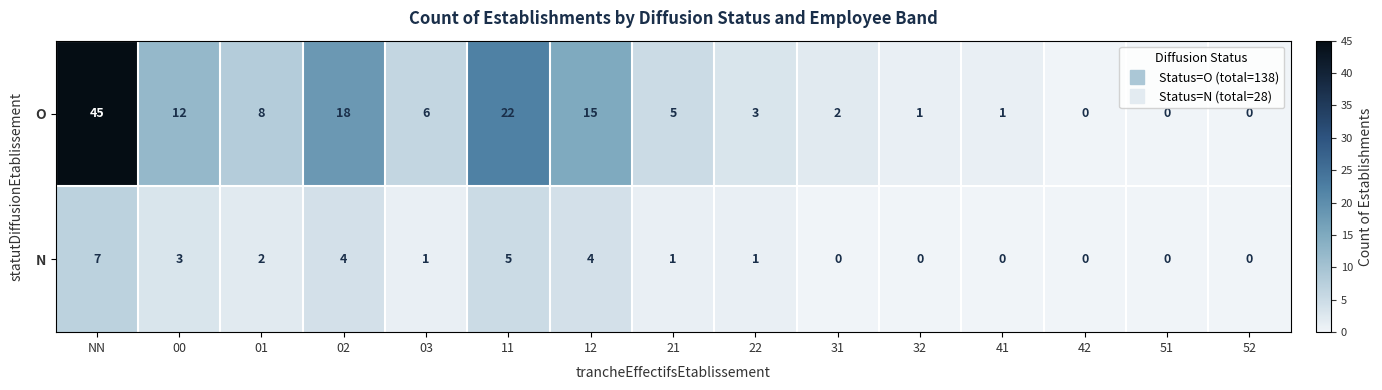

Which label corresponds to the largest value in the chart?

NN